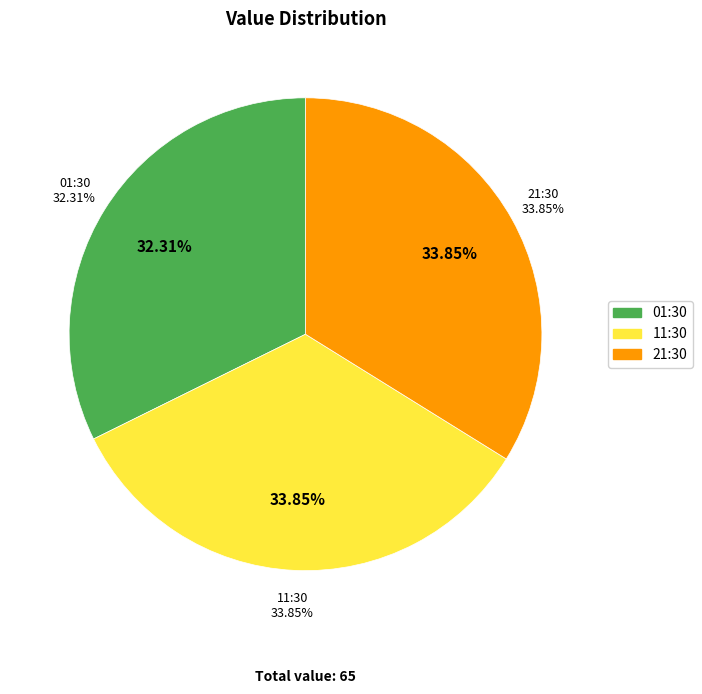

What percentage is the 2017-11-01T11:30:52.440Z slice, to the nearest percent?

34%